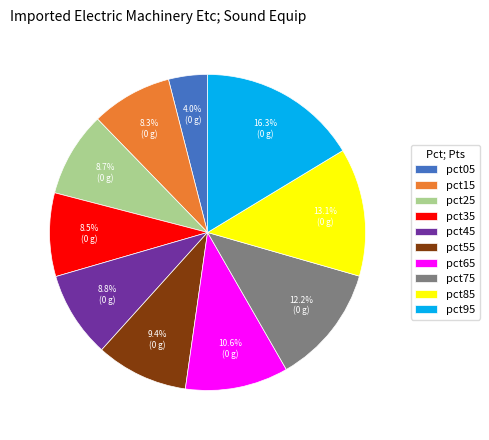

Which slice is the largest?

pct95